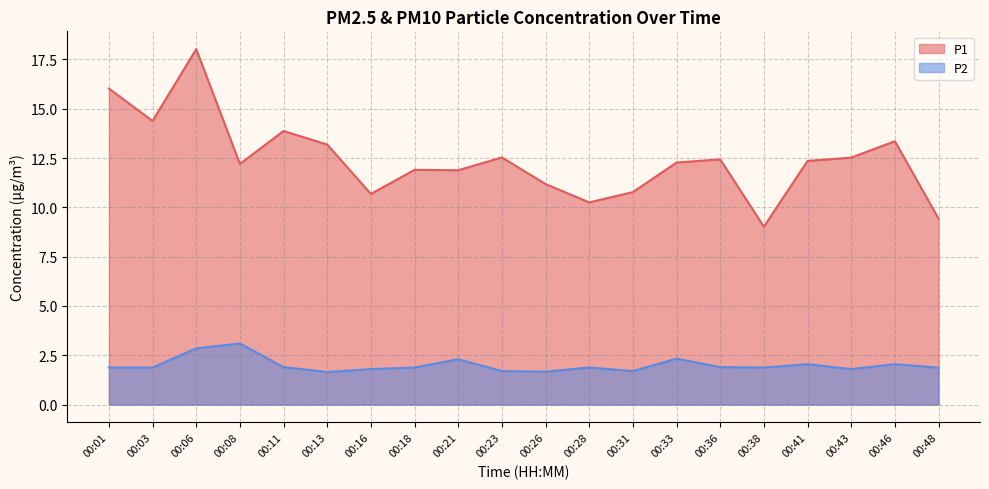

Does the chart display data point markers on the line(s)?

No